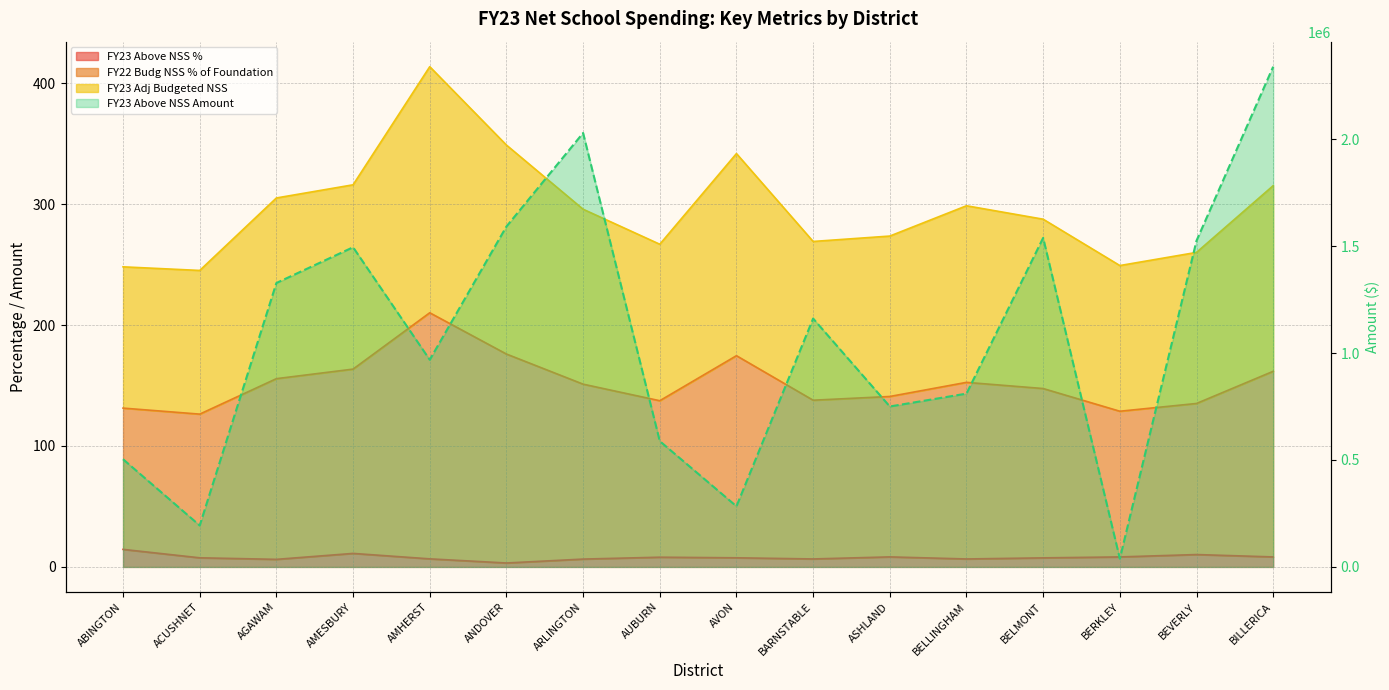

At which label is FY23 Above NSS % closest to 8?

AUBURN